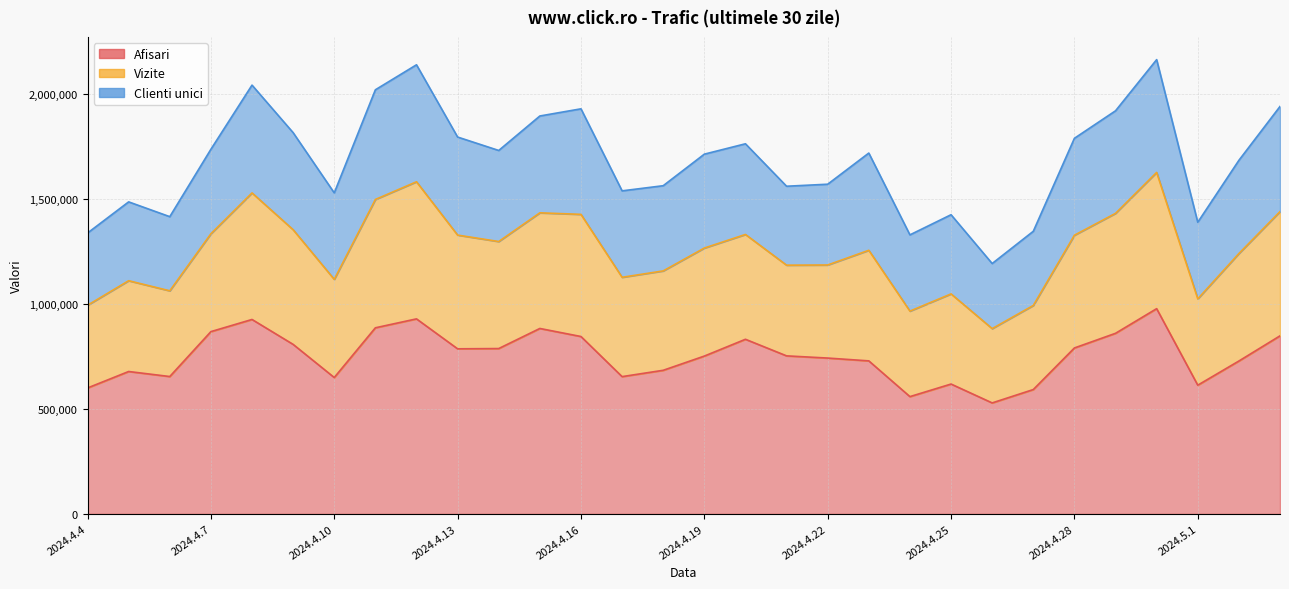

What is the sum of all Afisari values?

22585696